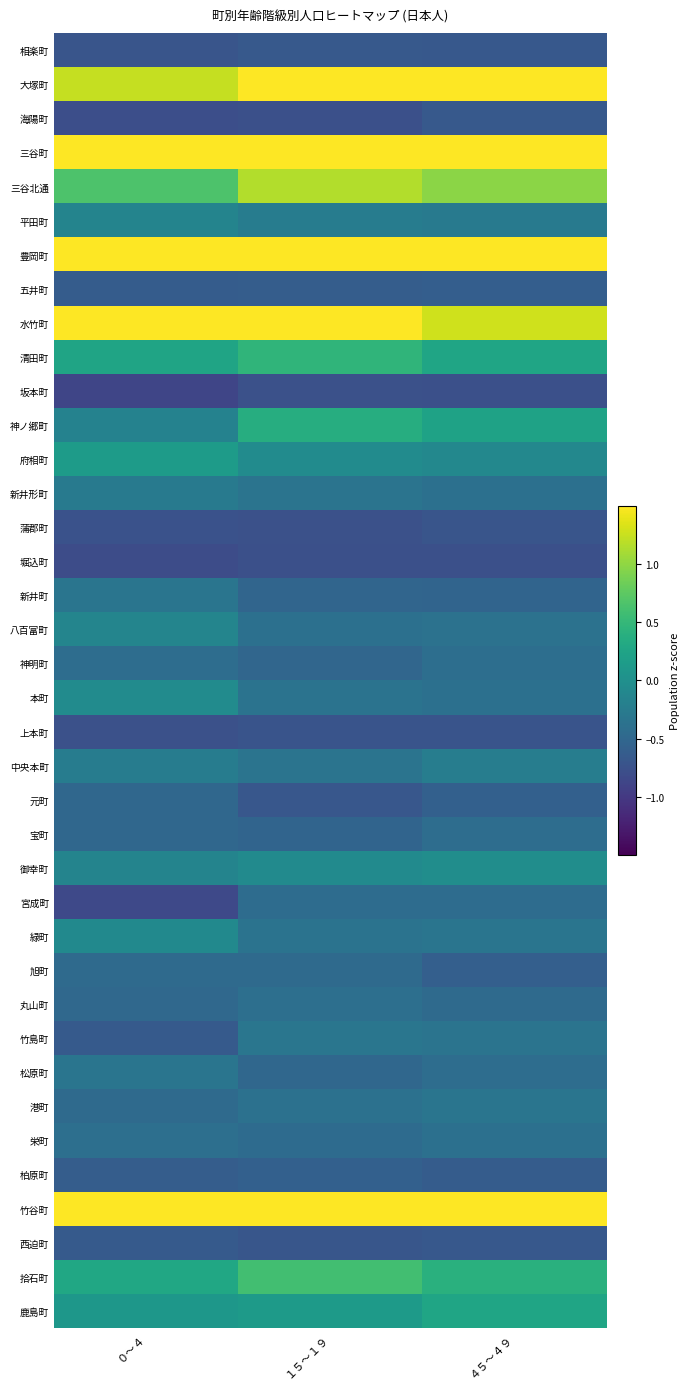

Reading left to right, what are all the values shown in this chart?

相楽町: ０～４=-0.7	１５～１９=-0.7	４５～４９=-0.7
大塚町: ０～４=1.2	１５～１９=1.7	４５～４９=1.8
海陽町: ０～４=-0.8	１５～１９=-0.8	４５～４９=-0.7
三谷町: ０～４=2.9	１５～１９=4.0	４５～４９=4.1
三谷北通: ０～４=0.7	１５～１９=1.2	４５～４９=1.0
平田町: ０～４=-0.2	１５～１９=-0.2	４５～４９=-0.3
豊岡町: ０～４=2.3	１５～１９=1.7	４５～４９=1.9
五井町: ０～４=-0.6	１５～１９=-0.6	４５～４９=-0.6
水竹町: ０～４=2.7	１５～１９=1.5	４５～４９=1.3
清田町: ０～４=0.3	１５～１９=0.5	４５～４９=0.3
坂本町: ０～４=-0.9	１５～１９=-0.8	４５～４９=-0.8
神ノ郷町: ０～４=-0.2	１５～１９=0.4	４５～４９=0.2
府相町: ０～４=0.1	１５～１９=-0.1	４５～４９=-0.1
新井形町: ０～４=-0.3	１５～１９=-0.3	４５～４９=-0.4
蒲郡町: ０～４=-0.7	１５～１９=-0.8	４５～４９=-0.7
堀込町: ０～４=-0.8	１５～１９=-0.8	４５～４９=-0.8
新井町: ０～４=-0.3	１５～１９=-0.5	４５～４９=-0.5
八百富町: ０～４=-0.1	１５～１９=-0.4	４５～４９=-0.4
神明町: ０～４=-0.4	１５～１９=-0.5	４５～４９=-0.4
本町: ０～４=-0.1	１５～１９=-0.4	４５～４９=-0.4
上本町: ０～４=-0.8	１５～１９=-0.7	４５～４９=-0.7
中央本町: ０～４=-0.2	１５～１９=-0.3	４５～４９=-0.2
元町: ０～４=-0.5	１５～１９=-0.7	４５～４９=-0.6
宝町: ０～４=-0.5	１５～１９=-0.5	４５～４９=-0.4
御幸町: ０～４=-0.2	１５～１９=-0.1	４５～４９=-0.0
宮成町: ０～４=-0.8	１５～１９=-0.4	４５～４９=-0.4
緑町: ０～４=-0.1	１５～１９=-0.4	４５～４９=-0.3
旭町: ０～４=-0.5	１５～１９=-0.5	４５～４９=-0.6
丸山町: ０～４=-0.5	１５～１９=-0.4	４５～４９=-0.5
竹島町: ０～４=-0.6	１５～１９=-0.3	４５～４９=-0.3
松原町: ０～４=-0.3	１５～１９=-0.5	４５～４９=-0.4
港町: ０～４=-0.5	１５～１９=-0.4	４５～４９=-0.3
栄町: ０～４=-0.4	１５～１９=-0.4	４５～４９=-0.4
柏原町: ０～４=-0.6	１５～１９=-0.6	４５～４９=-0.6
竹谷町: ０～４=2.7	１５～１９=2.1	４５～４９=2.1
西迫町: ０～４=-0.6	１５～１９=-0.7	４５～４９=-0.7
拾石町: ０～４=0.3	１５～１９=0.6	４５～４９=0.4
鹿島町: ０～４=0.1	１５～１９=0.1	４５～４９=0.3